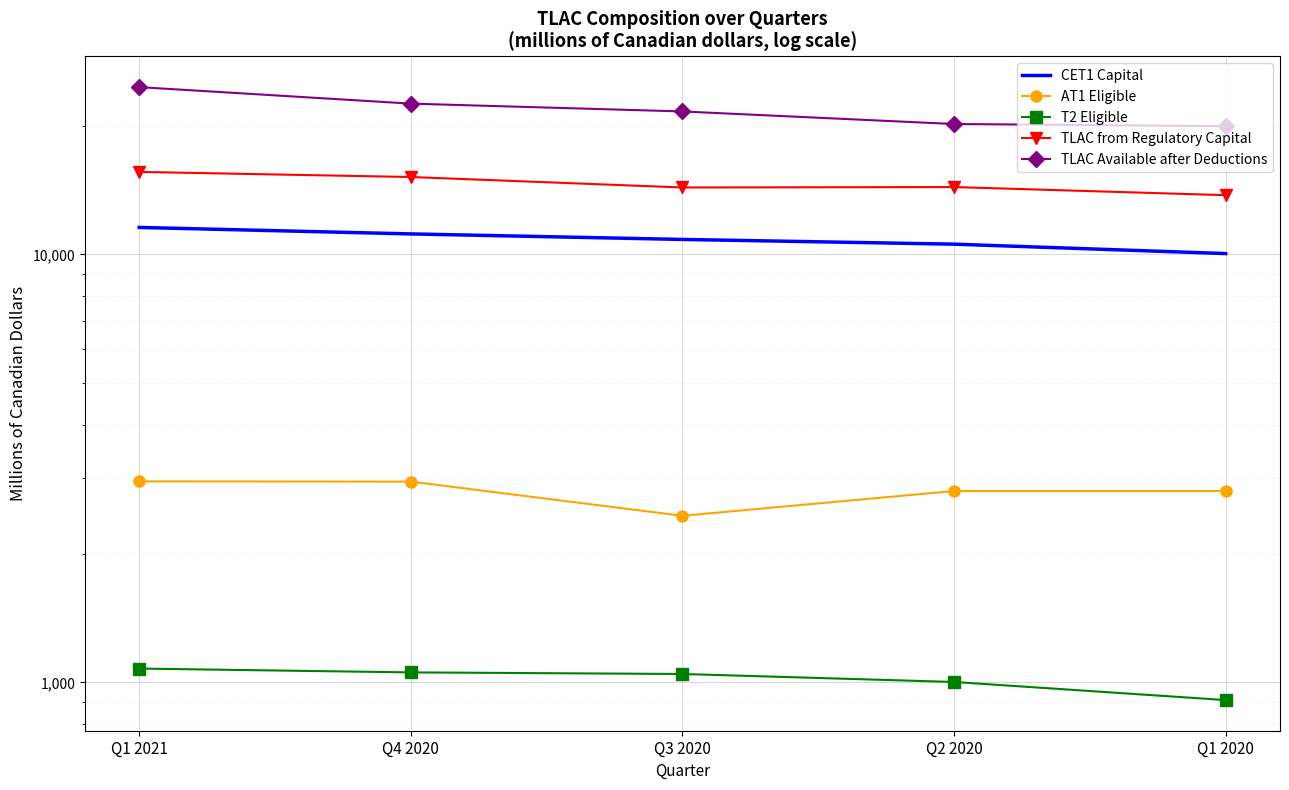

Reading right to left, what are all the values shown in this chart?

CET1 Capital: 10046	10568	10840	11167	11563
AT1 Eligible: 2800	2800	2450	2945	2949
T2 Eligible: 909	1002	1046	1055	1077
TLAC from Regulatory Capital: 13755	14370	14336	15167	15589
TLAC Available after Deductions: 19943	20172	21584	22511	24602